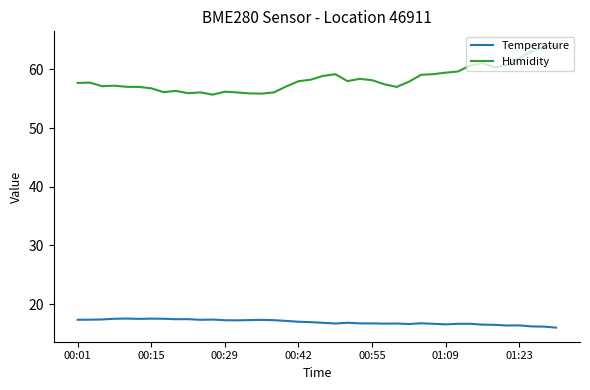

Which series has the largest total across all categories?

Humidity